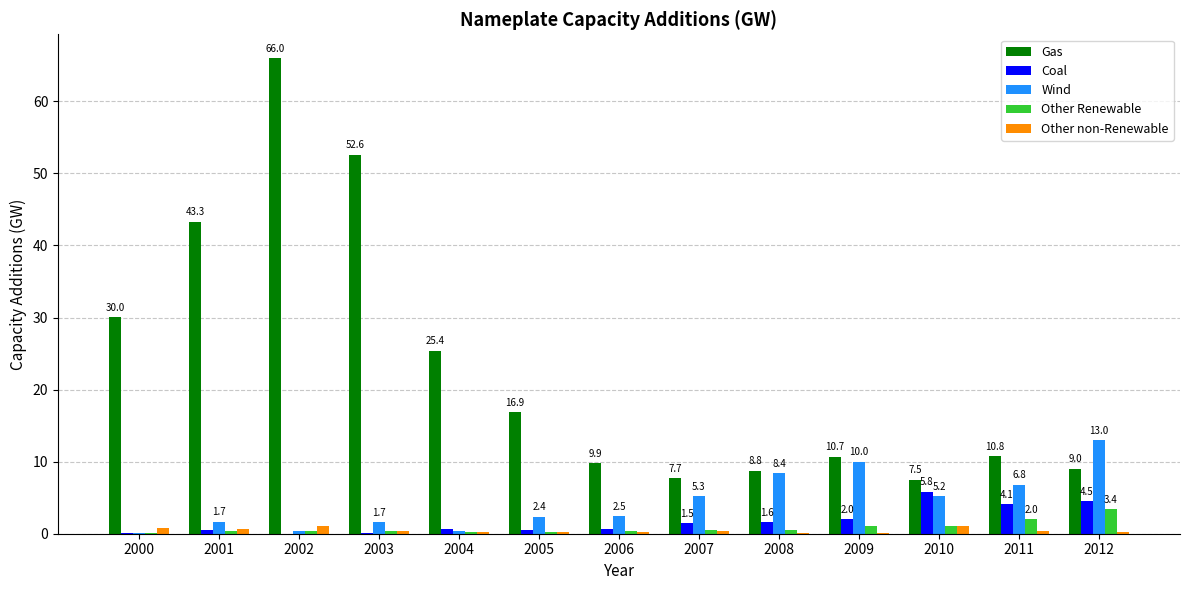

Which series has the widest spread of values?

Gas